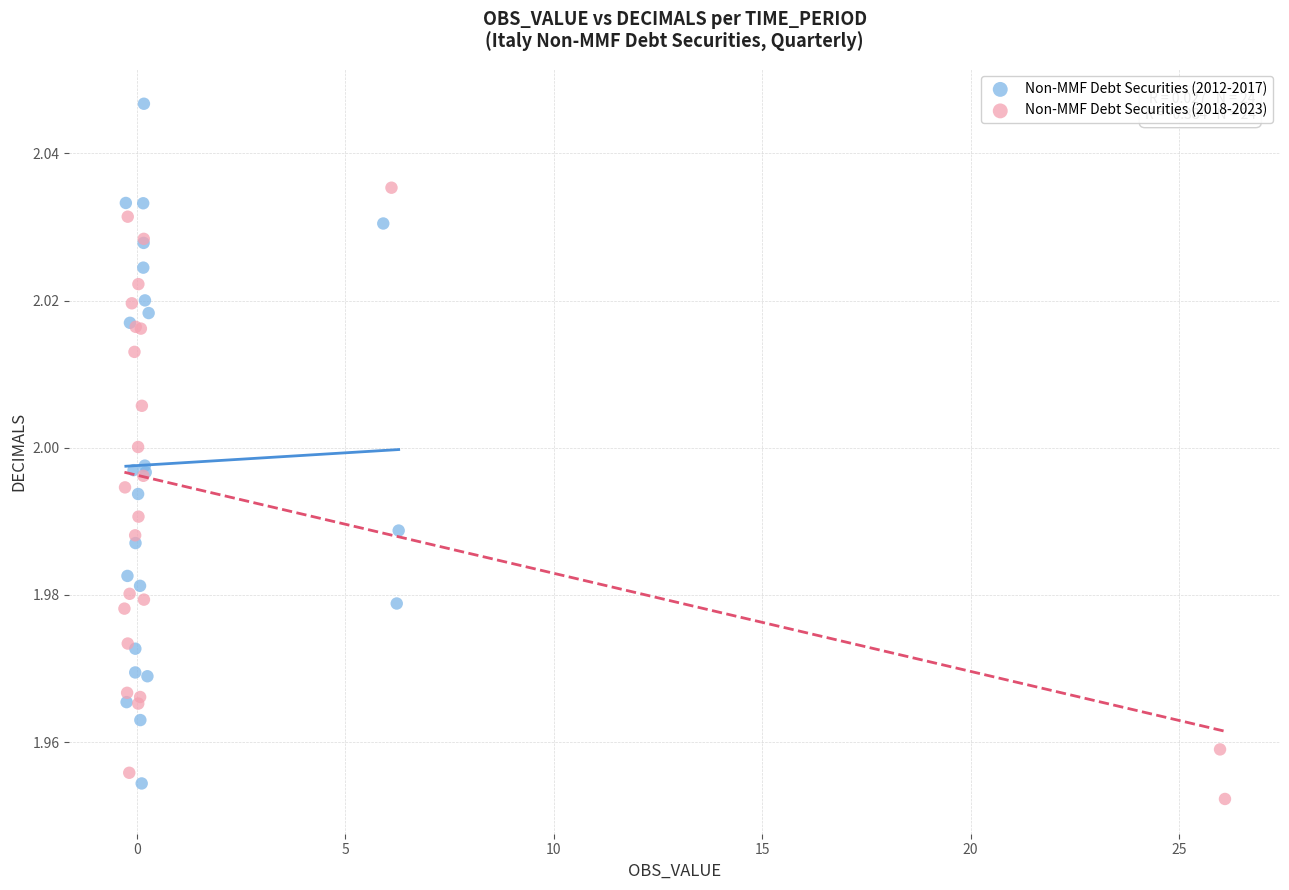

Which series reaches the minimum Y coordinate?

Non-MMF Debt Securities (2018-2023)